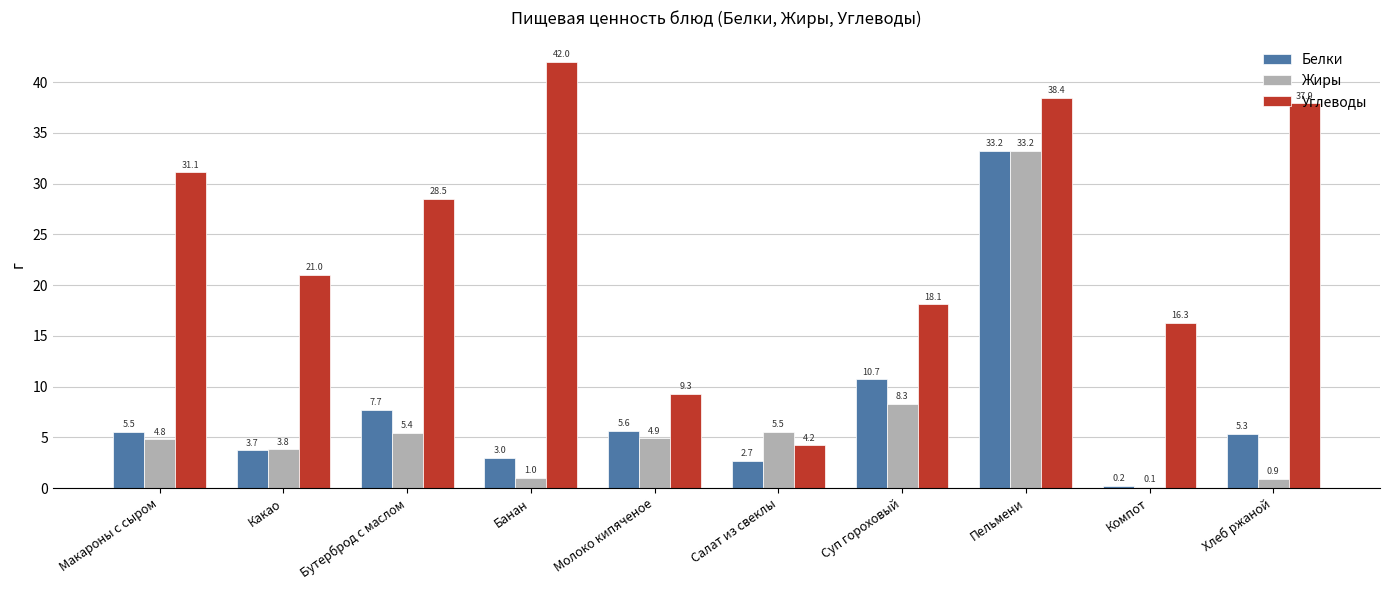

At which category is the sum across all series the highest?

Пельмени